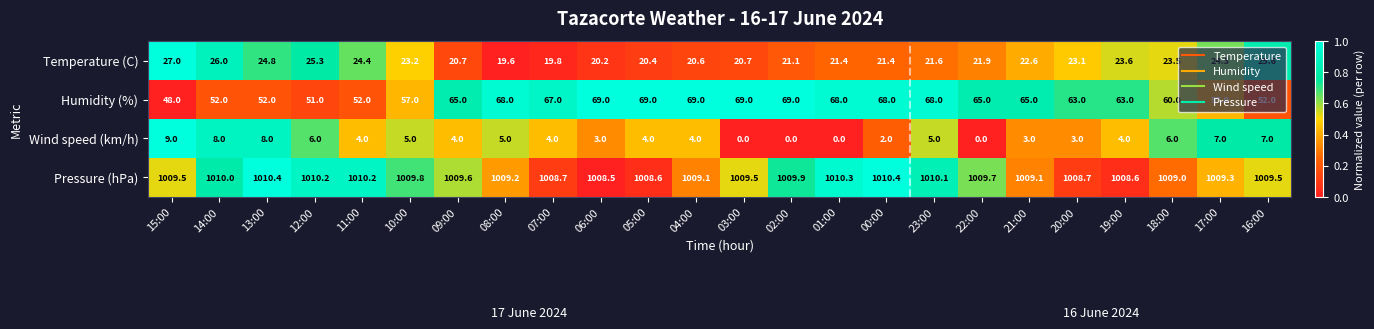

What is the maximum value shown in the chart?

1010.4